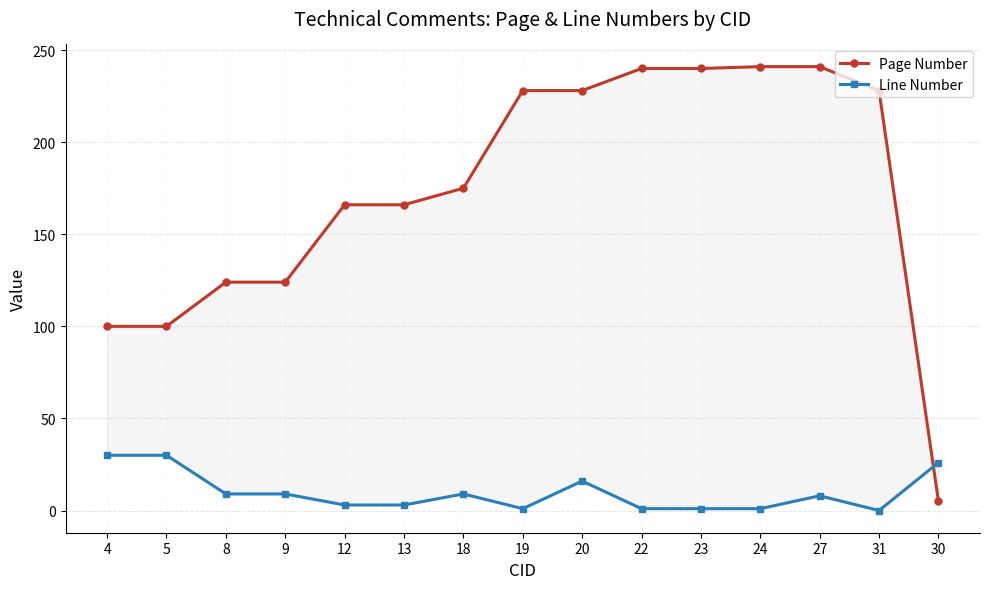

Reading left to right, extract all data points from this chart.

Page Number: 100	100	124	124	166	166	175	228	228	240	240	241	241	228	5
Line Number: 30	30	9	9	3	3	9	1	16	1	1	1	8	0	26